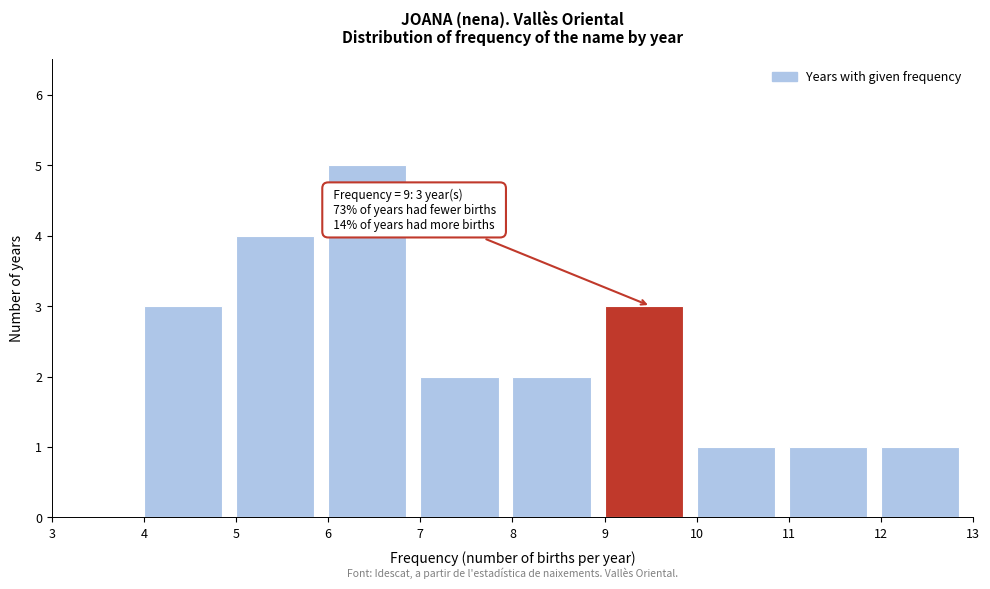

Over which range of the x-axis is the bar tallest?

6 to 7